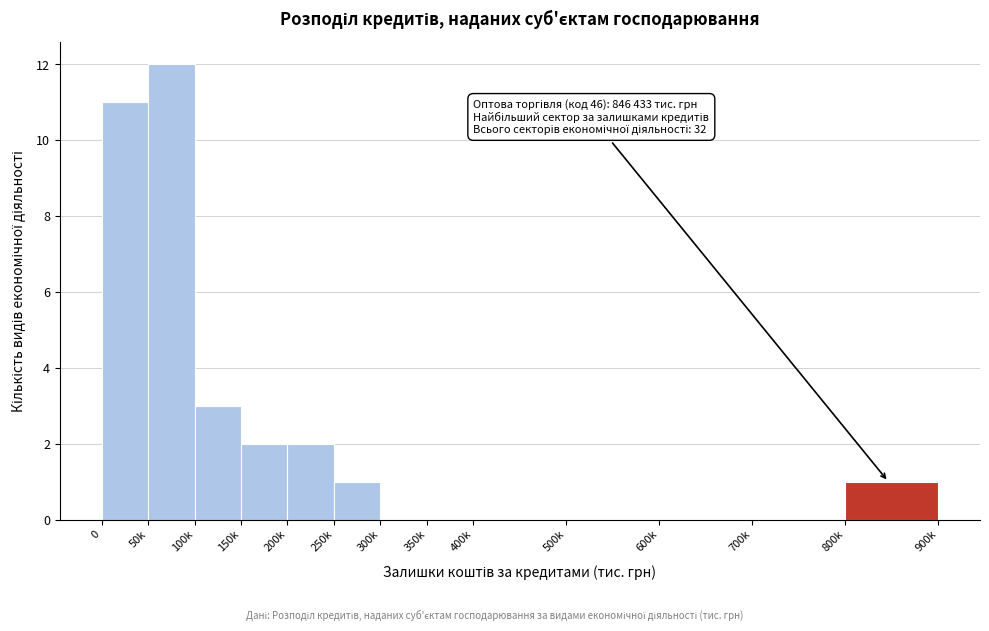

Reading right to left, extract all data points from this chart.

800k=1	700k=0	600k=0	500k=0	400k=0	350k=0	300k=0	250k=1	200k=2	150k=2	100k=3	50k=12	0=11